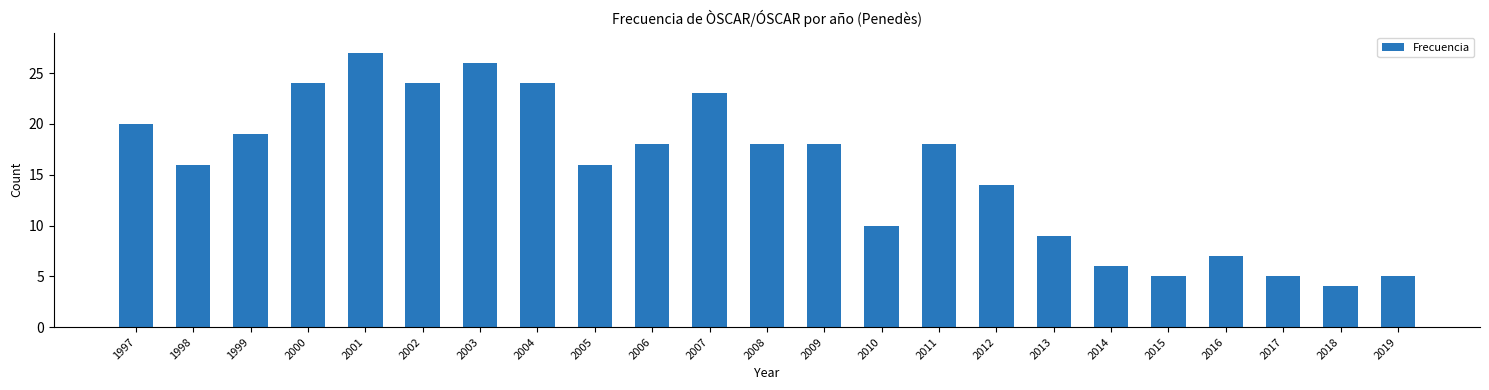

Which has a higher value, 2010 or 2014?

2010